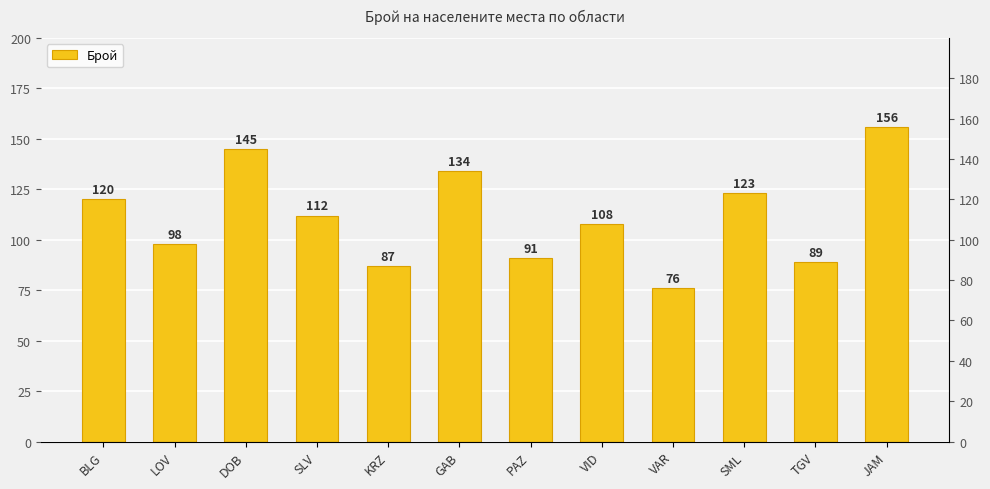

At which label does the data first exceed 112?

BLG